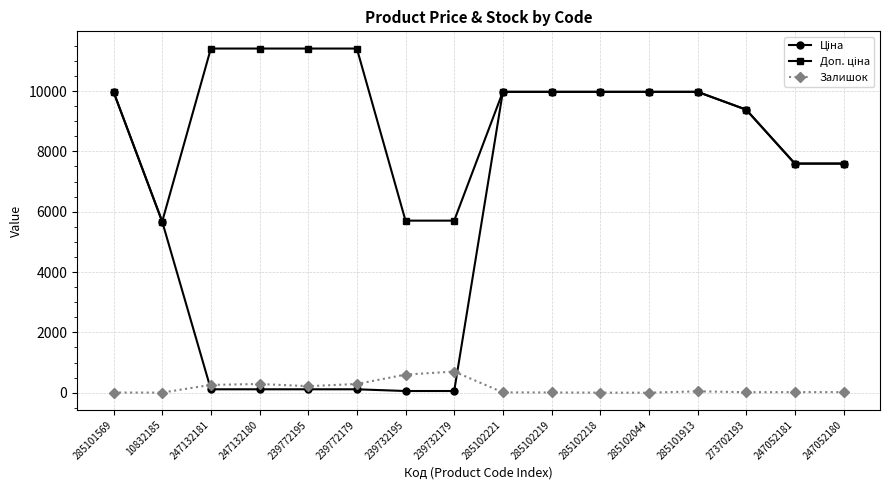

At how many categories does at least one series exceed 8696?

11